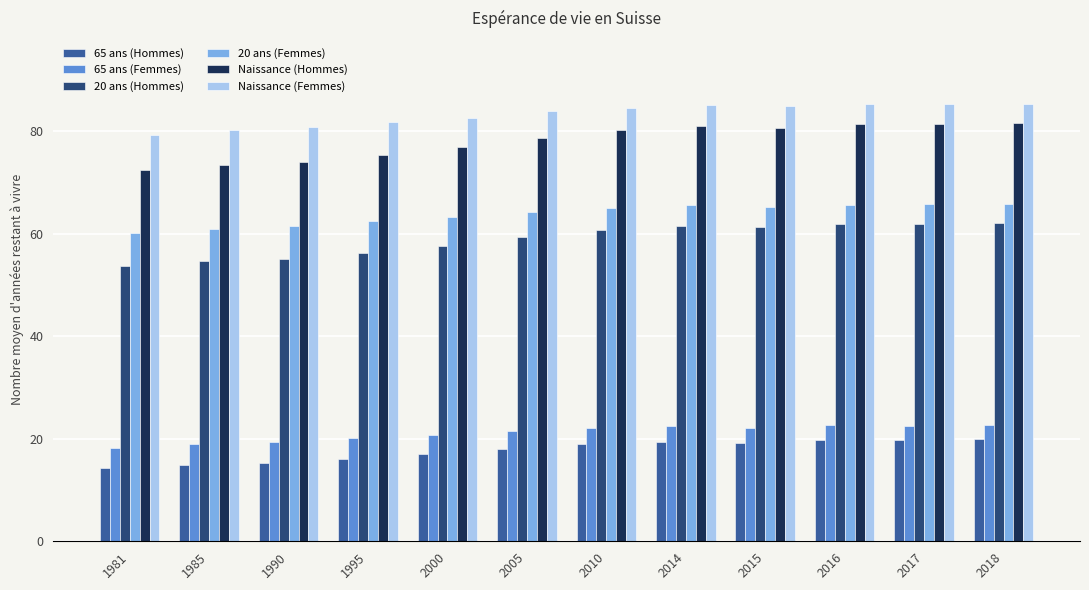

Is it true that Naissance (Hommes) equals 129.0 at 2000?

False